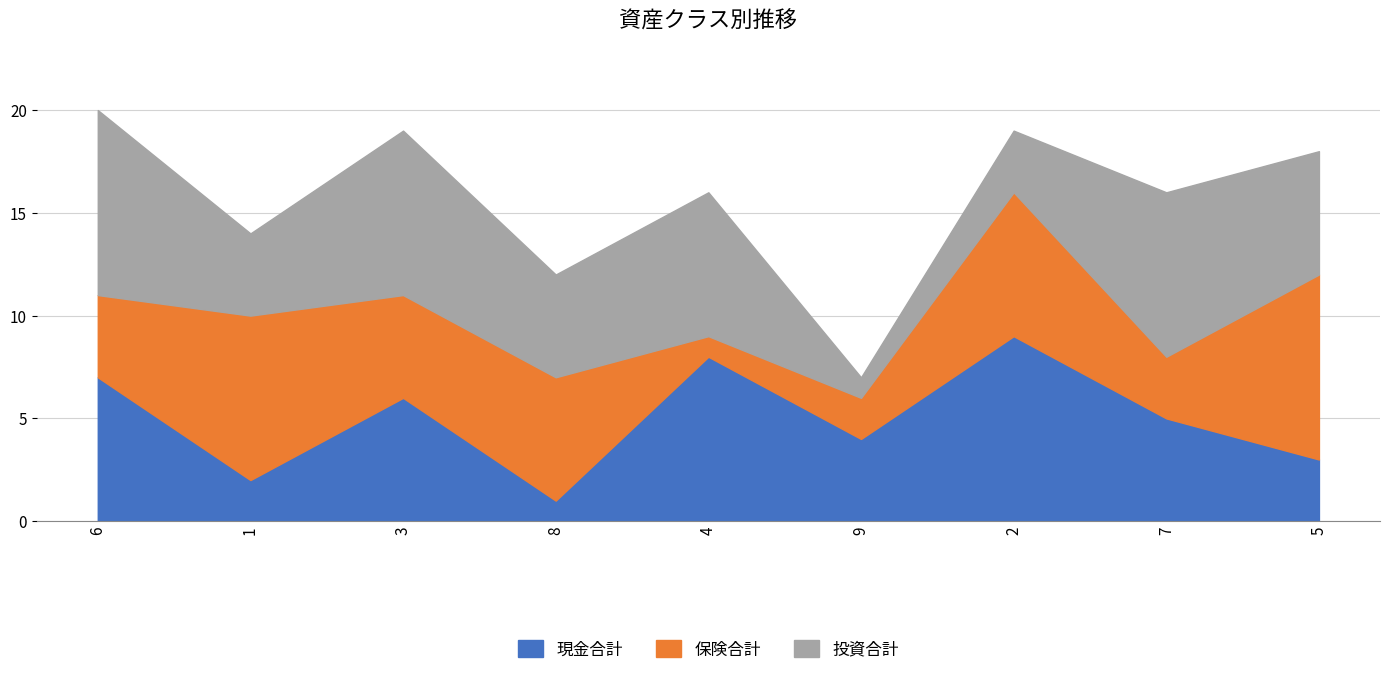

Read the col_4 value at 7.

3